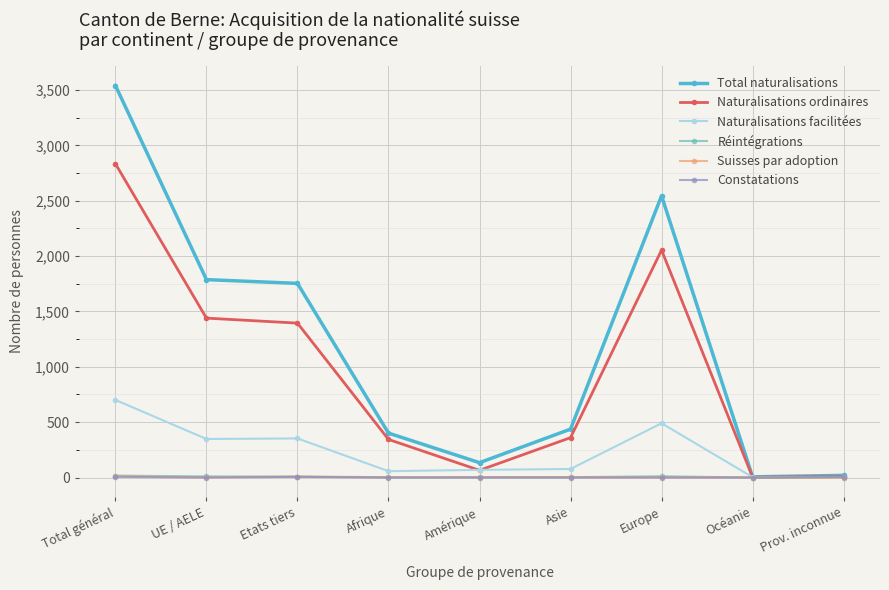

What is the label of the 8th point from the left?

Océanie